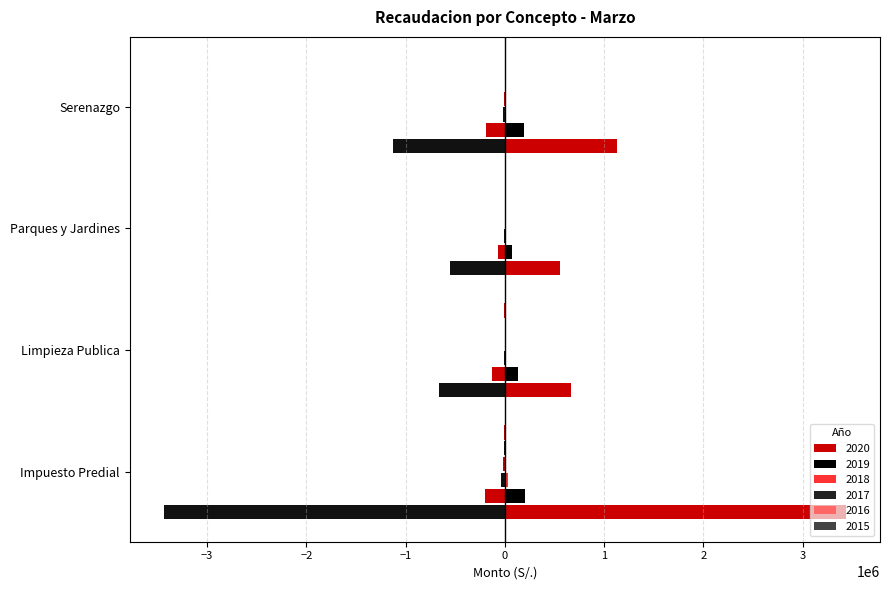

How many data points does each series have?

4